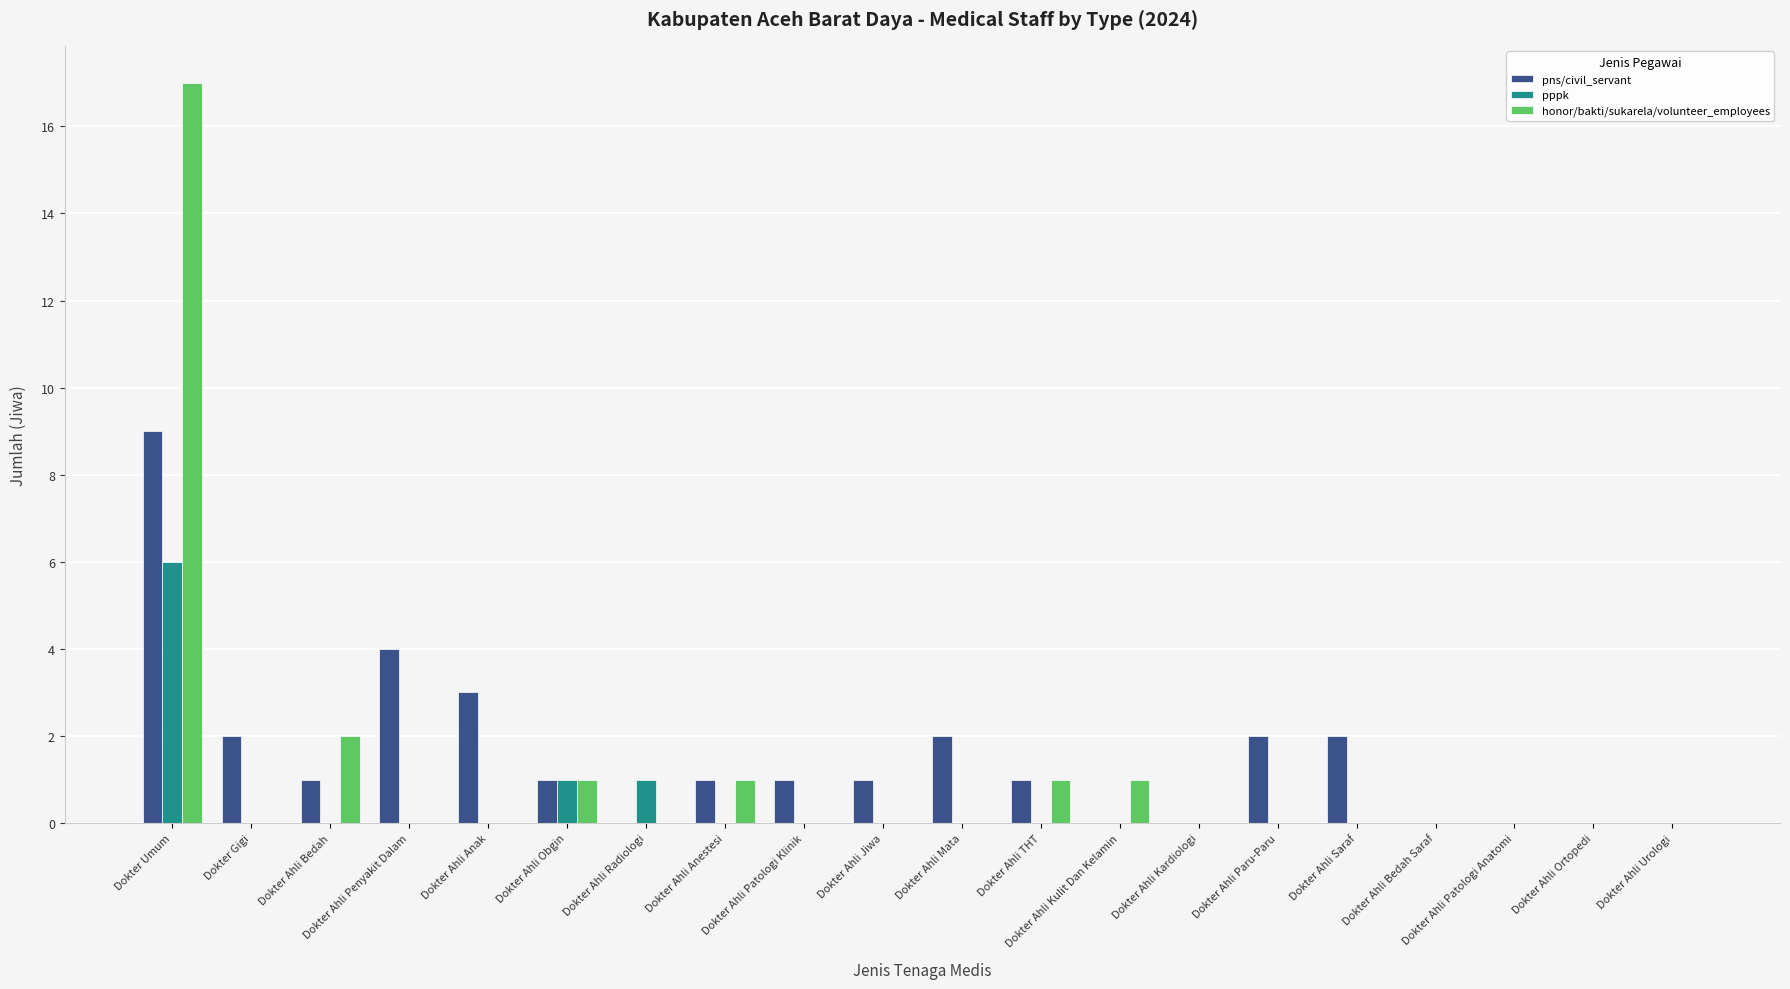

What is the highest value of the honor/bakti/sukarela/volunteer_employees series?

17